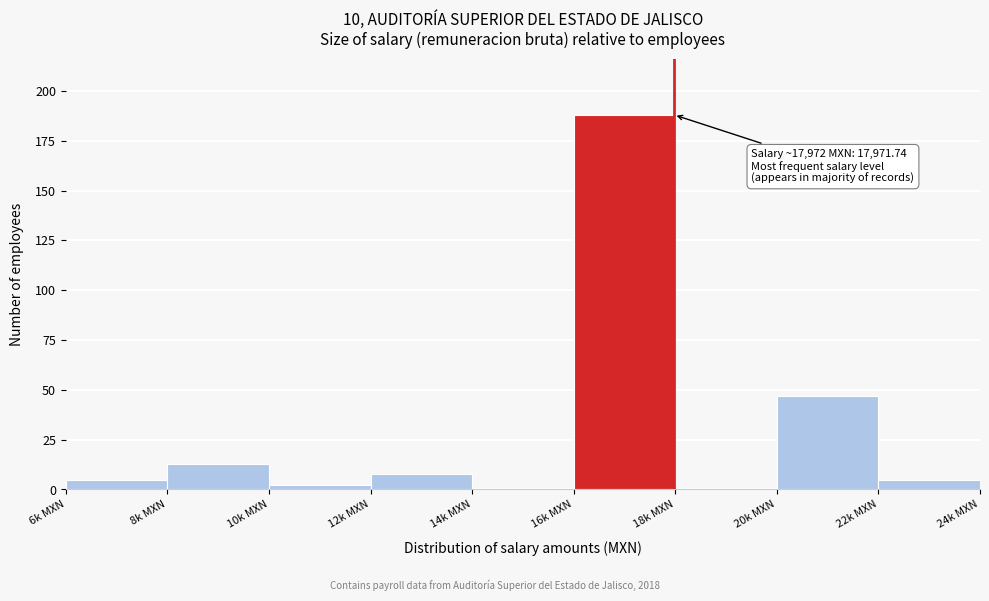

Reading left to right, extract all data points from this chart.

6k MXN=5	8k MXN=13	10k MXN=2	12k MXN=8	14k MXN=0	16k MXN=188	18k MXN=0	20k MXN=47	22k MXN=5